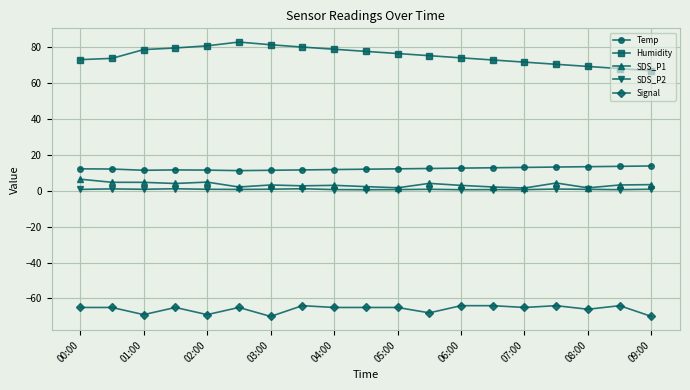

True or false: Signal has more than 0 interior local peaks.

True